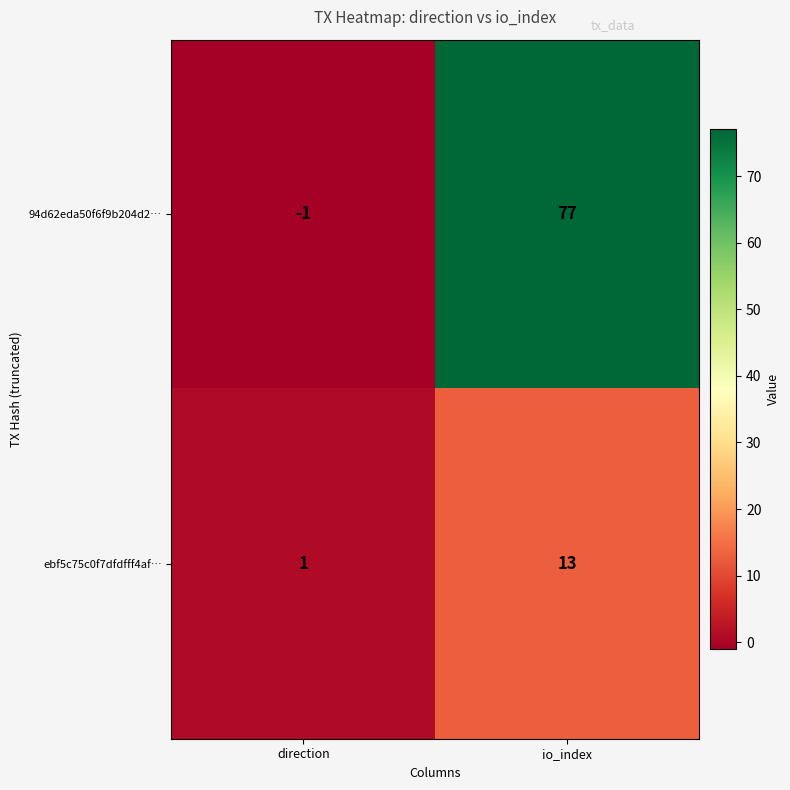

List the series in order of their overall mean, lowest first.

ebf5c75c0f7dfdfff4af…, 94d62eda50f6f9b204d2…